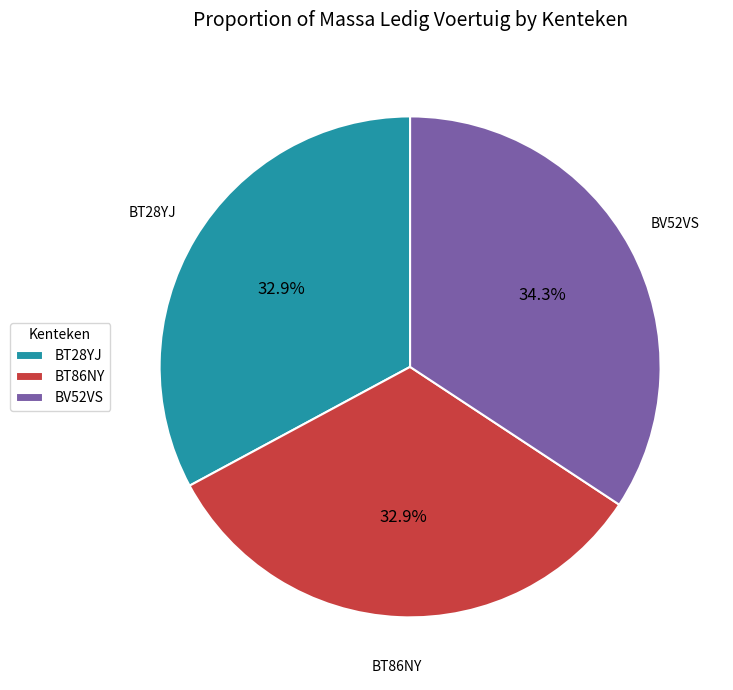

Is BT28YJ the majority of the pie?

No